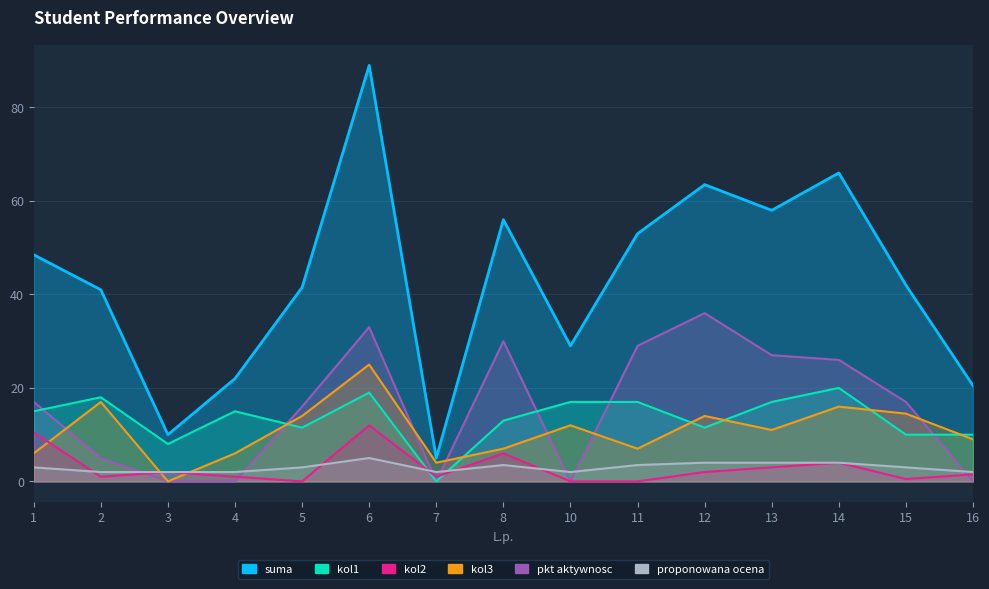

At 4, list the series in order from largest to smallest.

suma, kol1, kol2, proponowana ocena, pkt aktywnosc, kol3